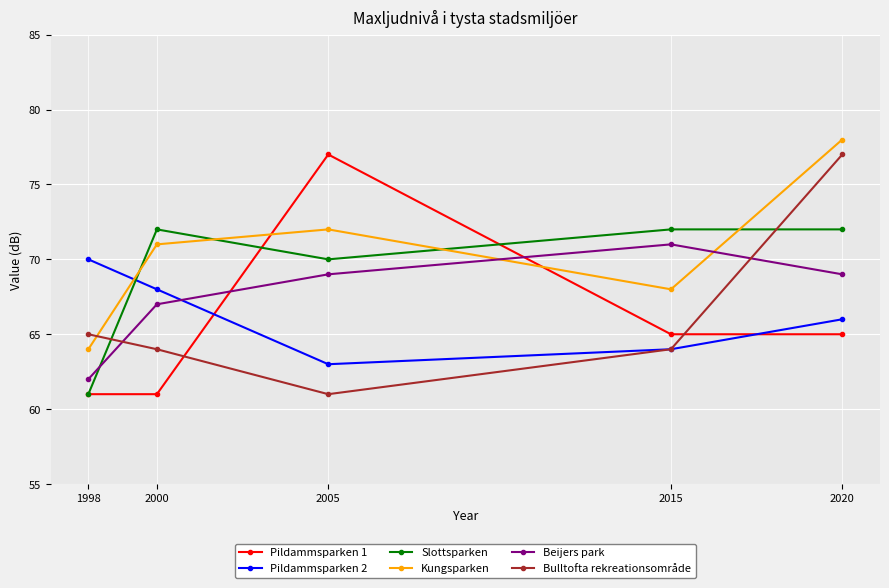

Does the chart display data point markers on the line(s)?

Yes